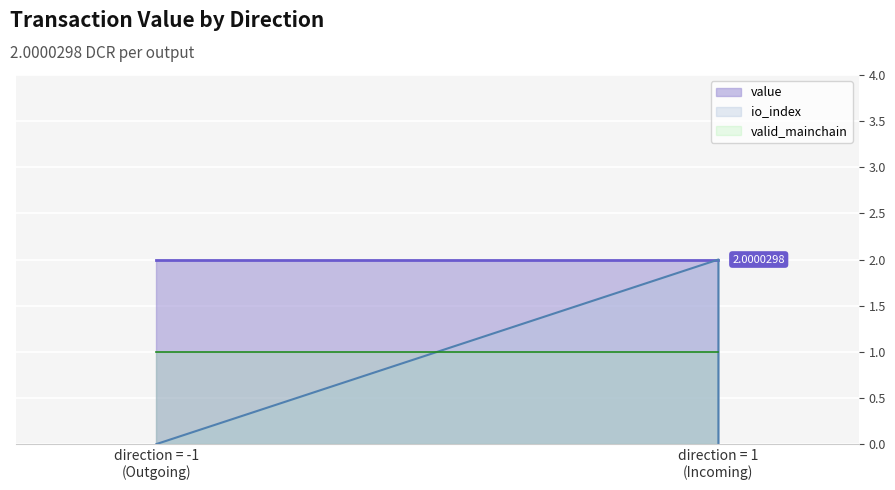

True or false: value and io_index intersect in this chart.

False